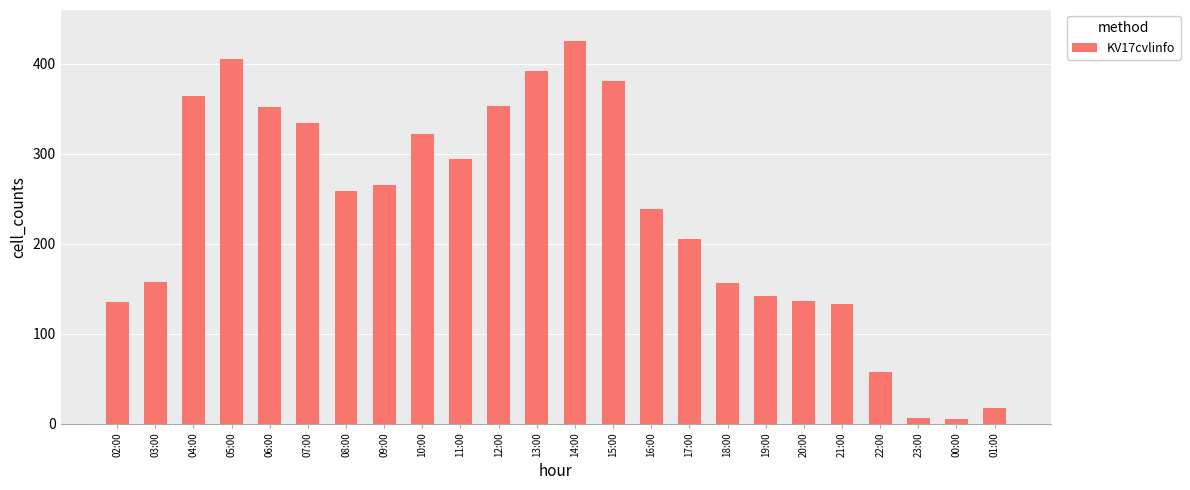

What is the label of the 2nd bar from the right?

00:00